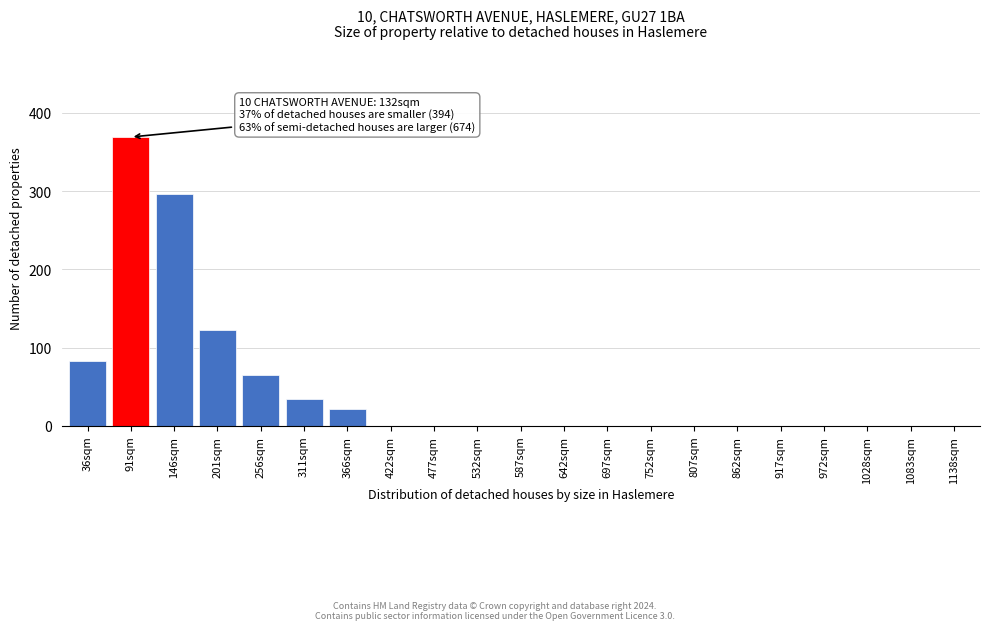

Reading right to left, list all the values displayed in this chart.

1138sqm=0	1083sqm=0	1028sqm=0	972sqm=0	917sqm=0	862sqm=0	807sqm=0	752sqm=0	697sqm=0	642sqm=0	587sqm=0	532sqm=0	477sqm=0	422sqm=0	366sqm=22	311sqm=35	256sqm=65	201sqm=122	146sqm=296	91sqm=369	36sqm=83